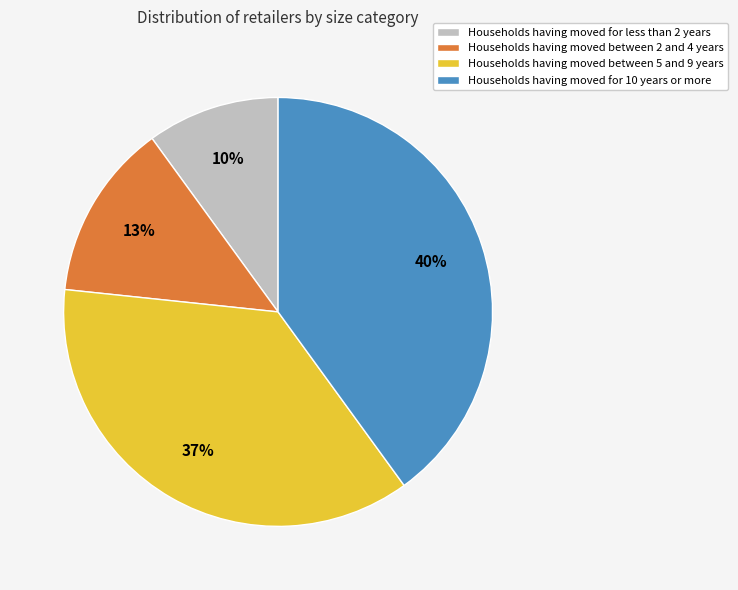

To the nearest percent, what is the average slice percentage?

25%